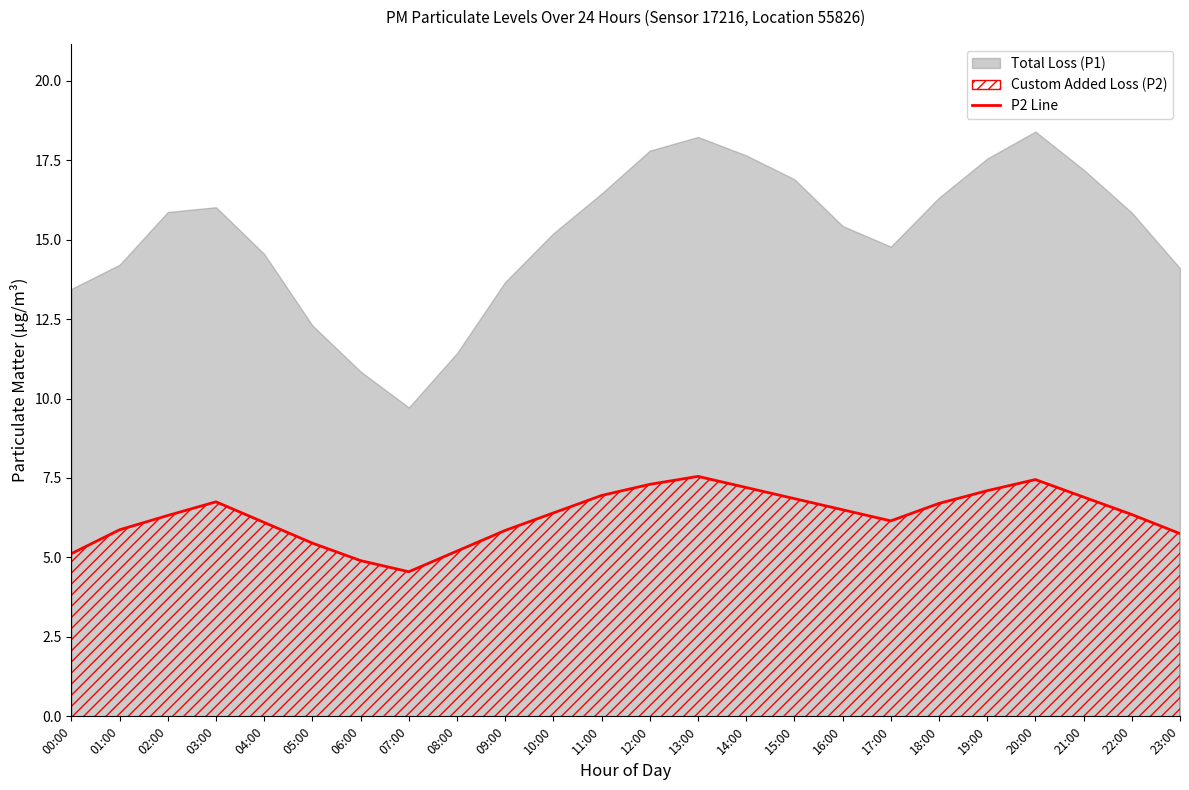

At which category does the chart reach its peak across all series?

13:00